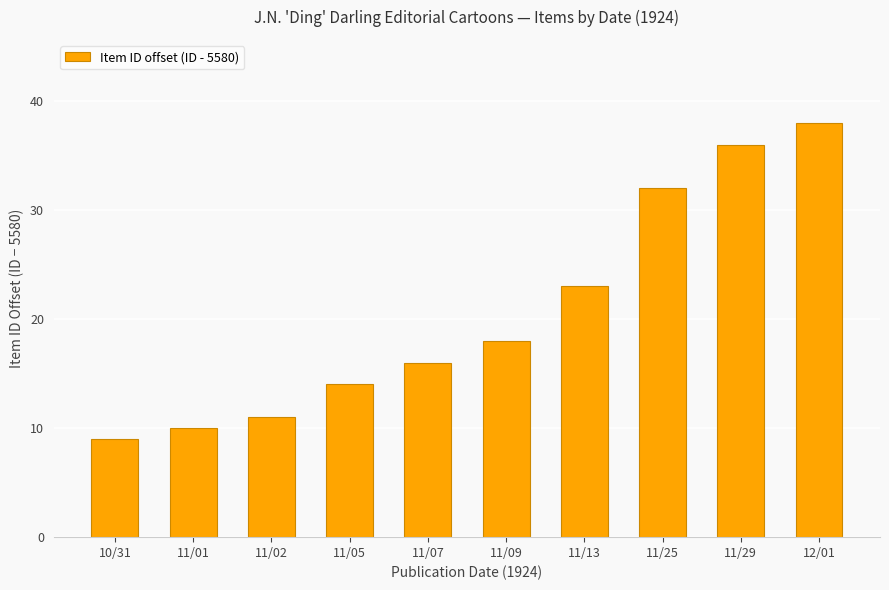

What is the minimum value shown in the chart?

9